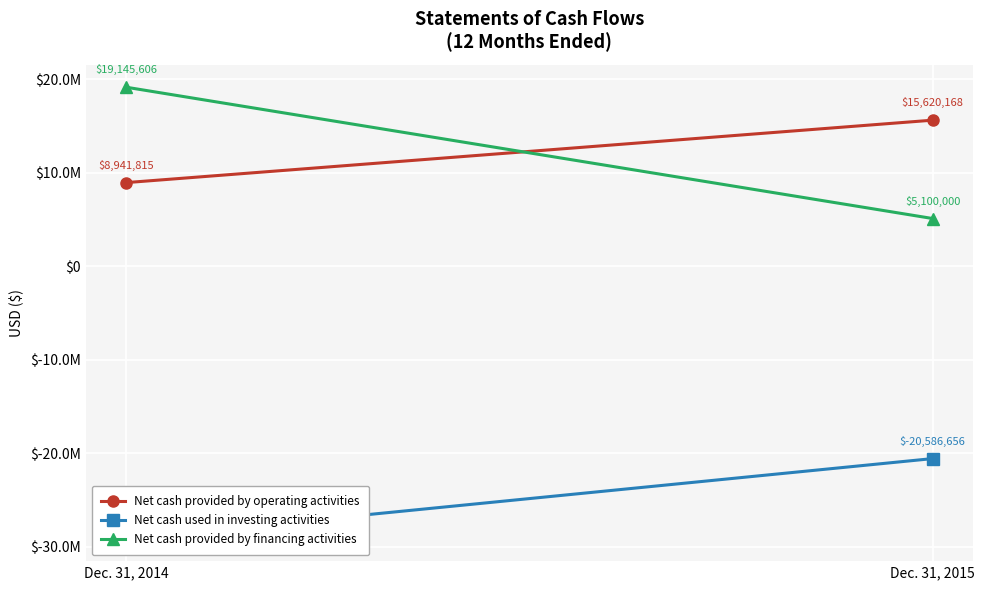

True or false: Net cash provided by financing activities has a value of 19145606 at Dec. 31, 2014.

True